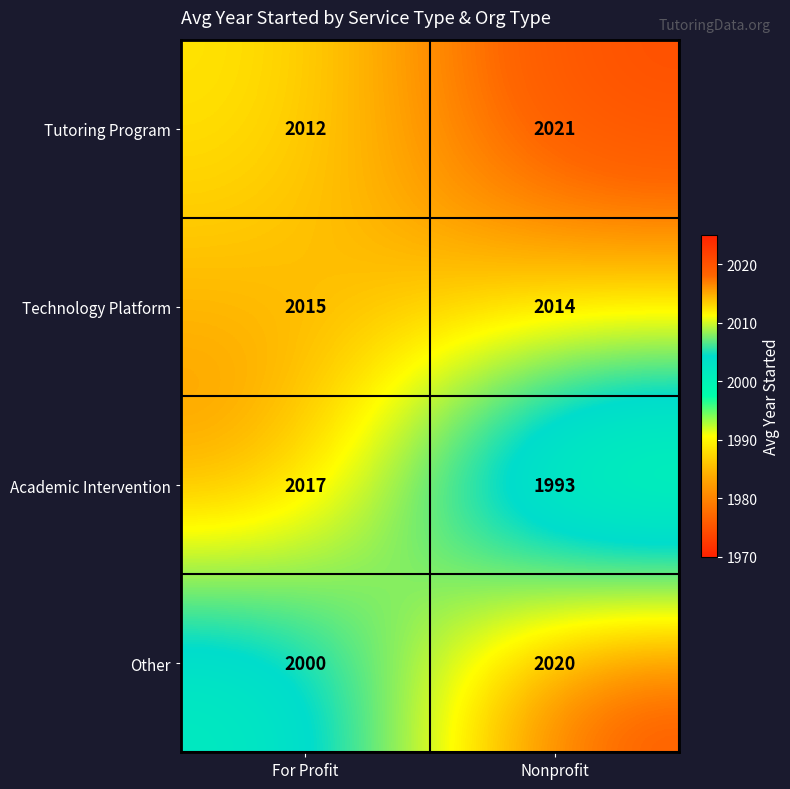

List the series in order of their overall mean, highest first.

Tutoring Program, Technology Platform, Other, Academic Intervention